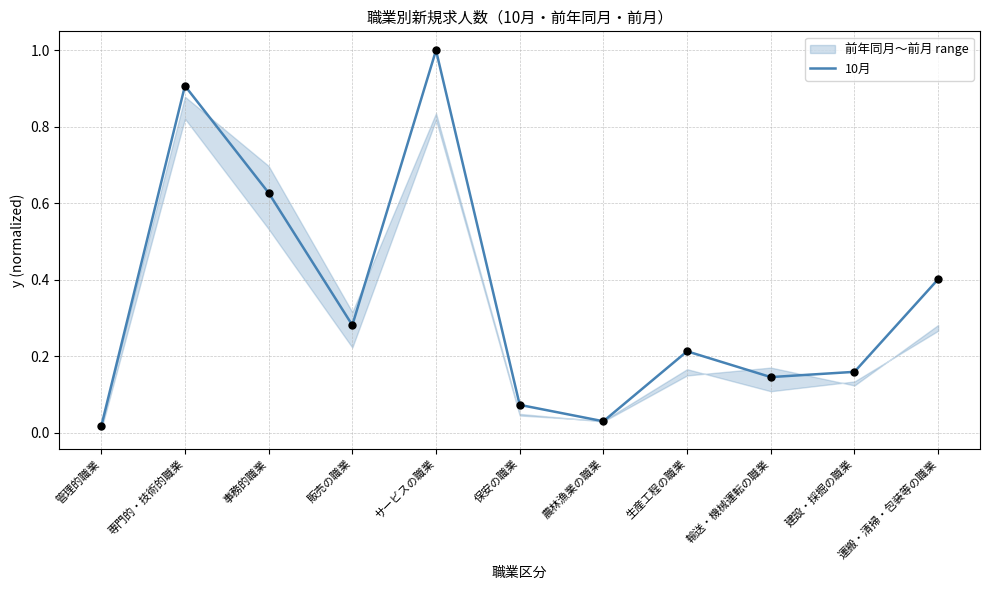

What is the change in value from 管理的職業 to 保安の職業?

+0.1